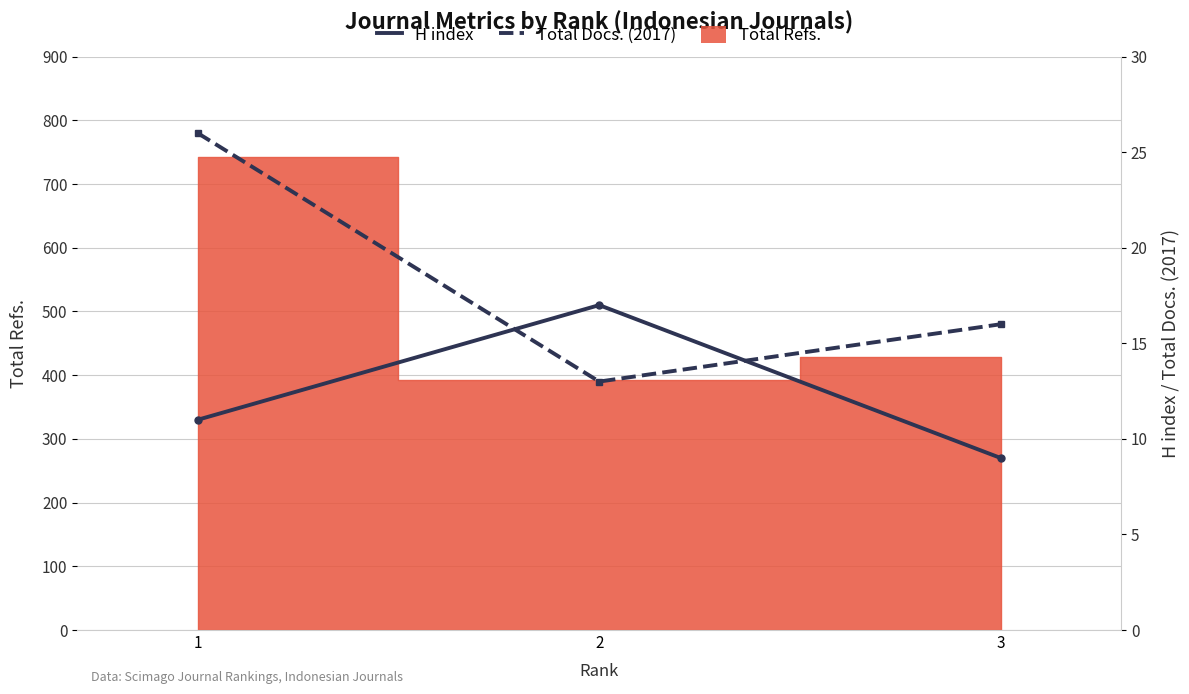

What is the sum of all Total Docs. (2017) values?

55